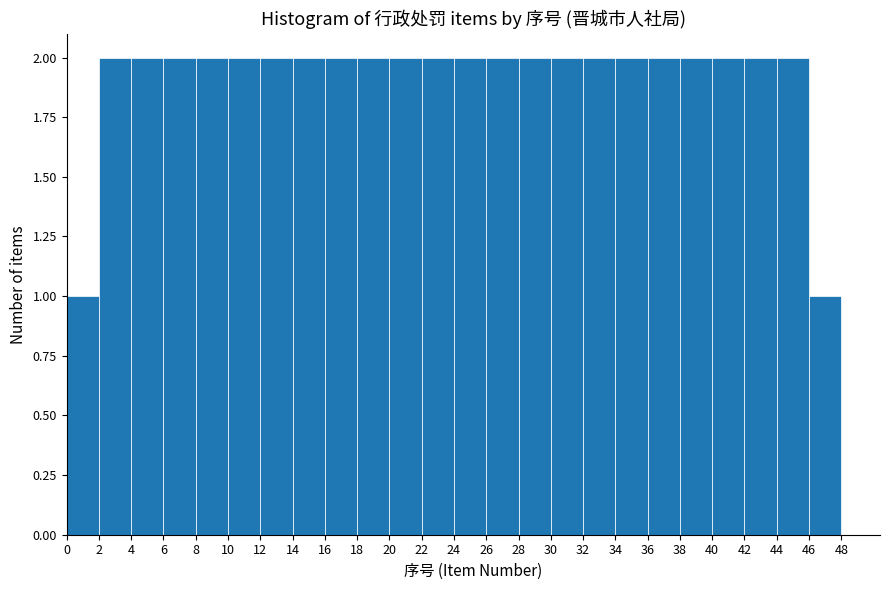

Reading left to right, transcribe this chart: for each bar, give the range it covers on the x-axis and its height. The values are not printed on the chart, so give them approximately, as read against the axis.

0 to 2: 1
2 to 4: 2
4 to 6: 2
6 to 8: 2
8 to 10: 2
10 to 12: 2
12 to 14: 2
14 to 16: 2
16 to 18: 2
18 to 20: 2
20 to 22: 2
22 to 24: 2
24 to 26: 2
26 to 28: 2
28 to 30: 2
30 to 32: 2
32 to 34: 2
34 to 36: 2
36 to 38: 2
38 to 40: 2
40 to 42: 2
42 to 44: 2
44 to 46: 2
46 to 48: 1